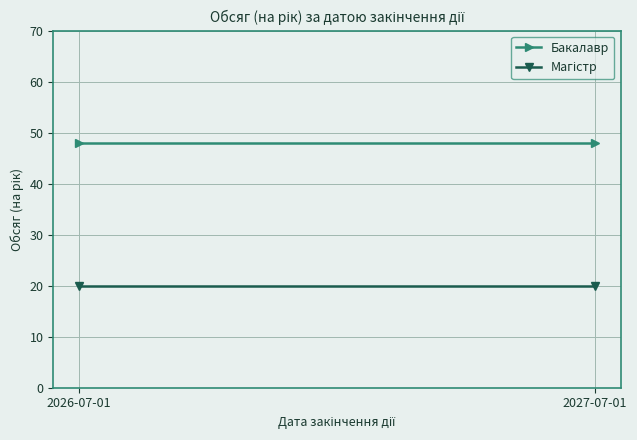

Is the value of Бакалавр at 2026-07-01 greater than the value of Магістр at 2027-07-01?

Yes